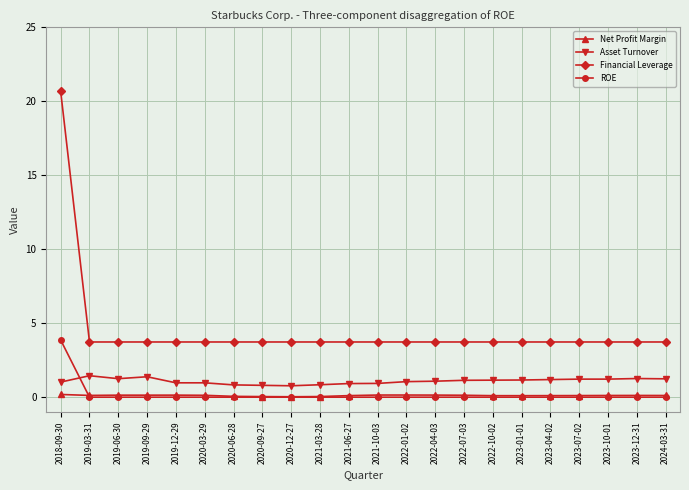

How many categories are shown in the chart?

22